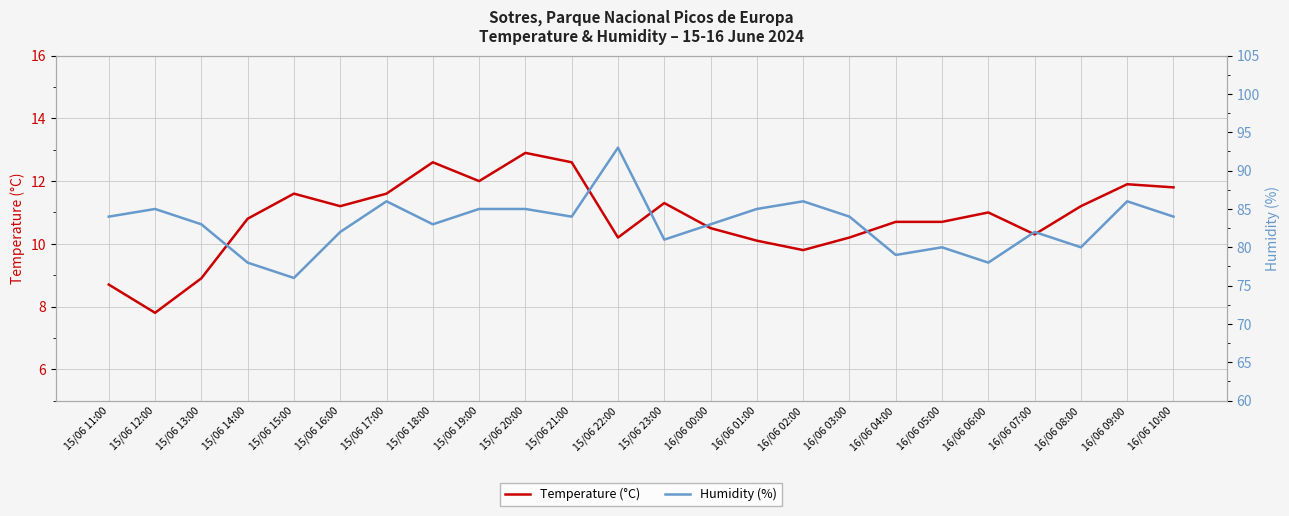

What is the spread (max minus min) of values at 16/06 10:00?

72.2